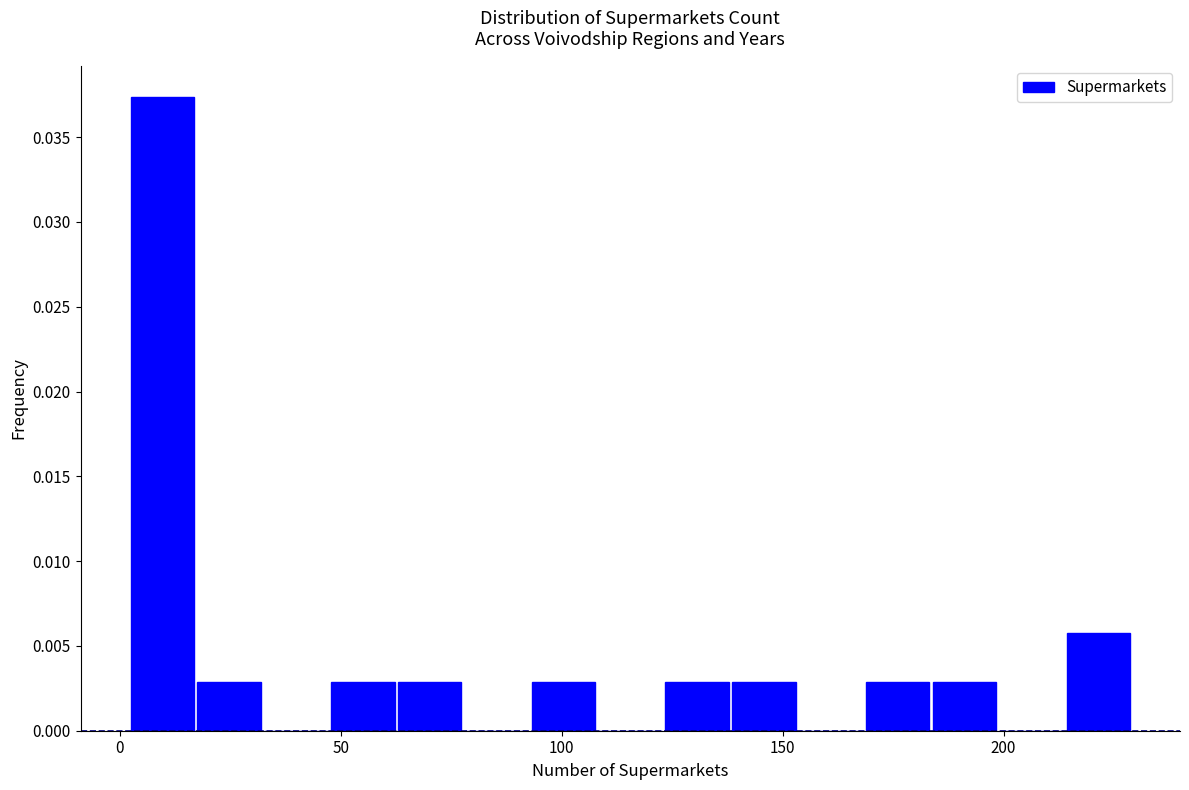

Around what value on the x-axis is the tallest bar? Give the approximate position of its centre, as read against the axis.

10